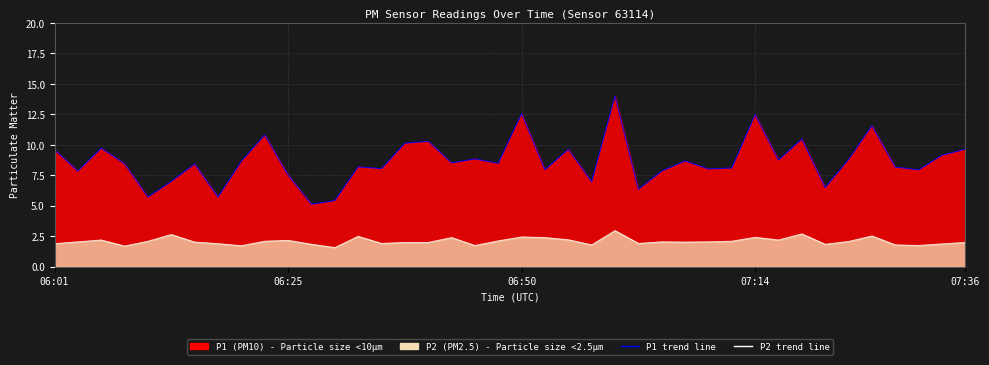

True or false: P1 line and P2 line intersect in this chart.

False